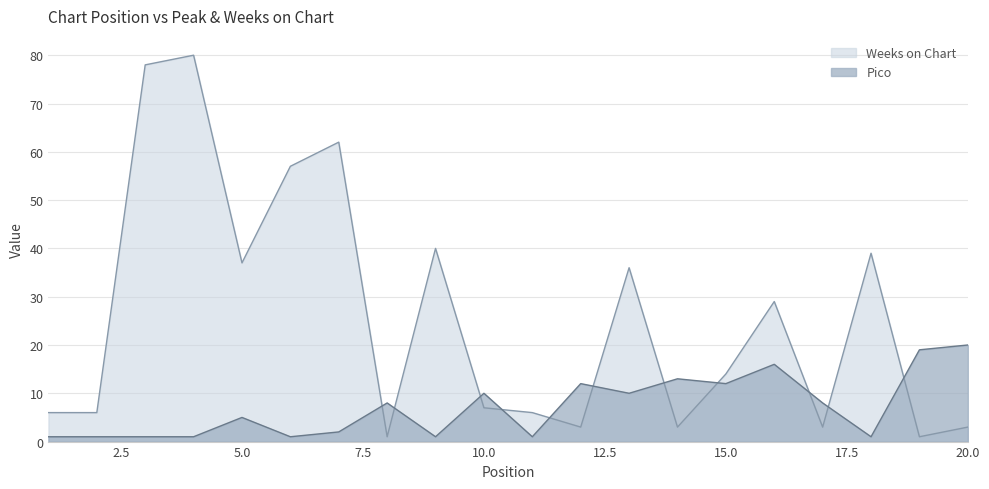

Is the value of Weeks on Chart at 20 greater than the value of Pico at 3?

Yes